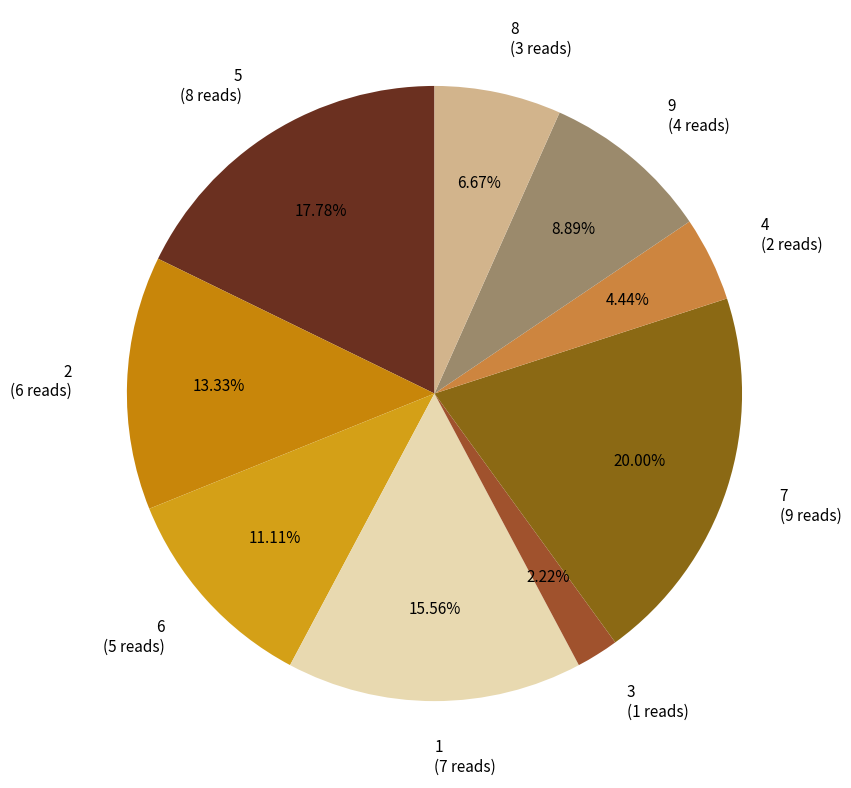

Count the number of slices in the pie.

9